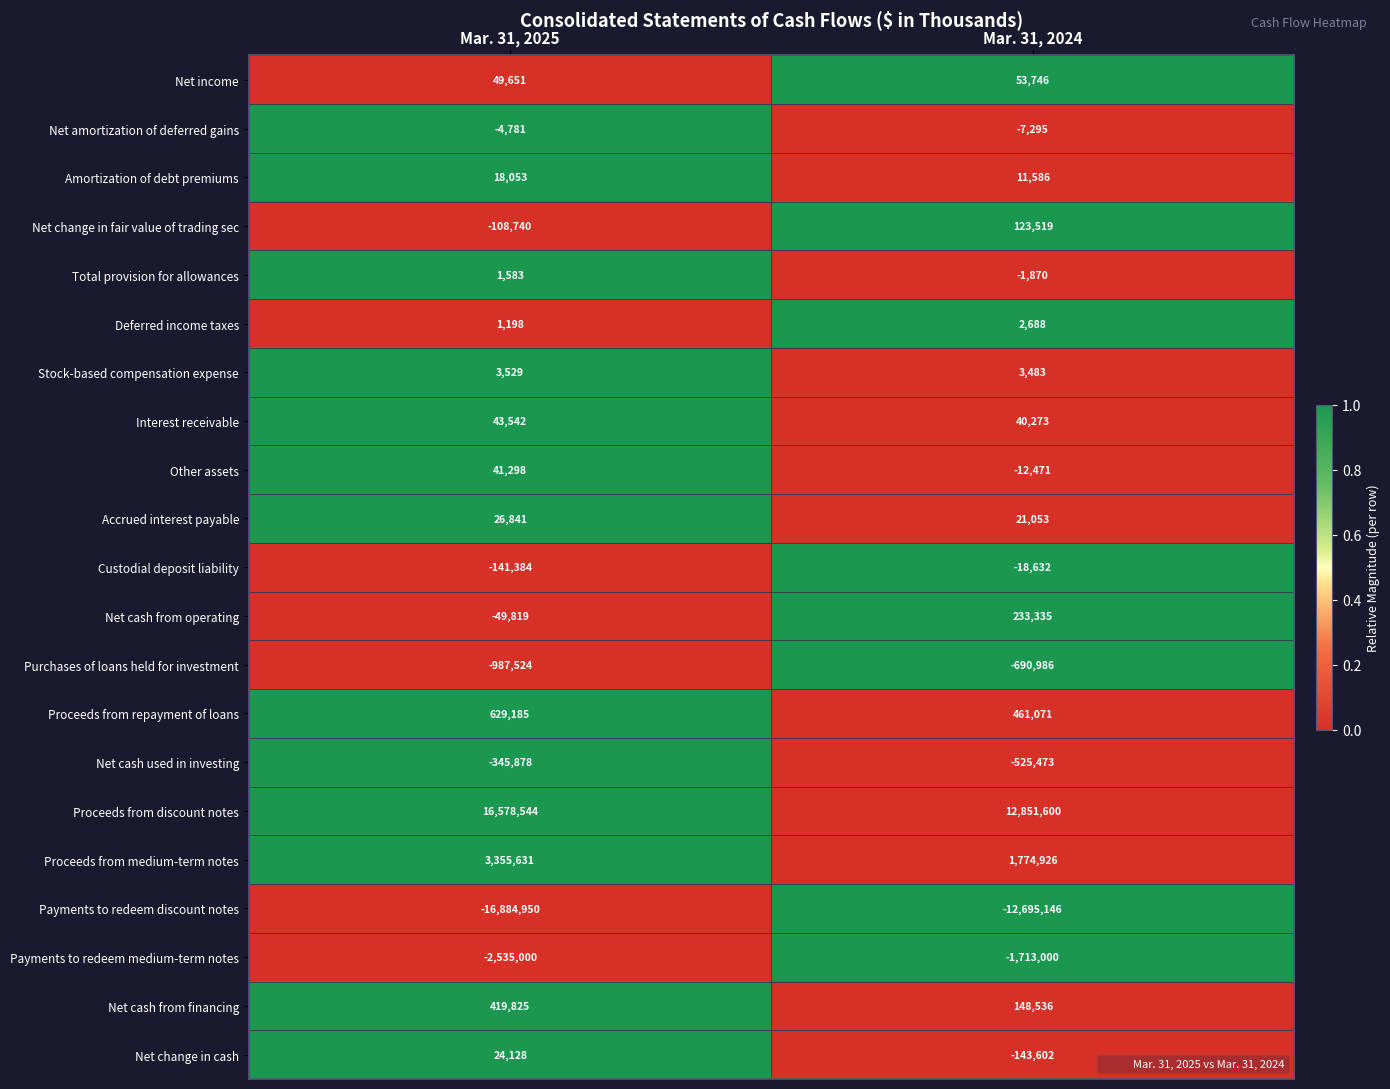

Rank the series by their maximum value, from lowest to highest.

Payments to redeem discount notes, Payments to redeem medium-term notes, Purchases of loans held for investment, Net cash used in investing, Custodial deposit liability, Net amortization of deferred gains, Total provision for allowances, Deferred income taxes, Stock-based compensation expense, Amortization of debt premiums, Net change in cash, Accrued interest payable, Other assets, Interest receivable, Net income, Net change in fair value of trading sec, Net cash from operating, Net cash from financing, Proceeds from repayment of loans, Proceeds from medium-term notes, Proceeds from discount notes